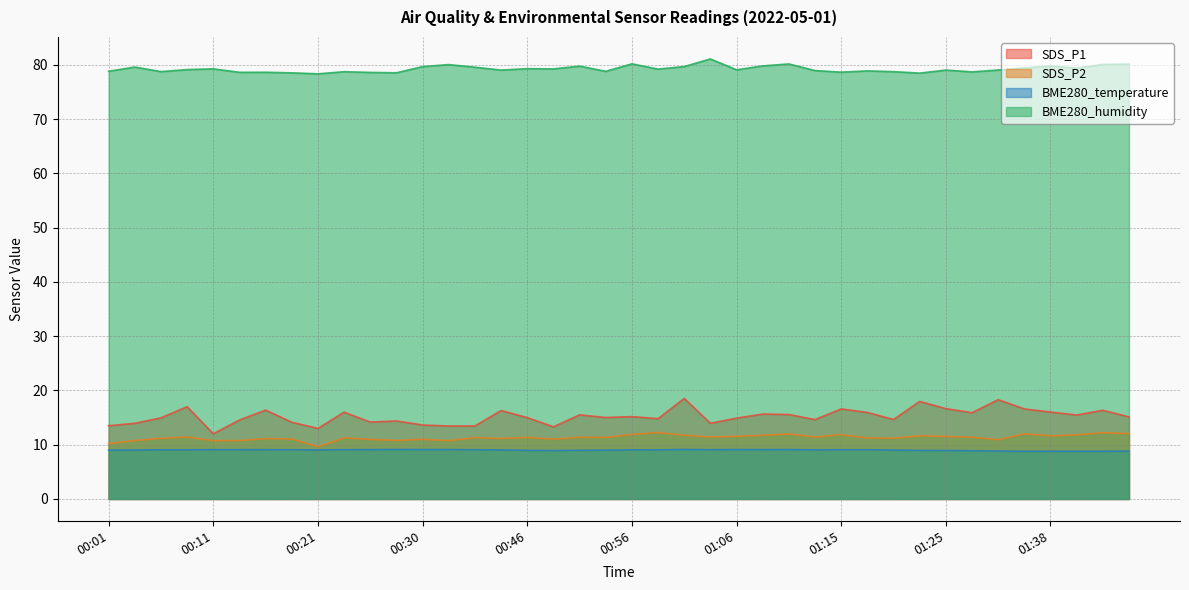

True or false: BME280_temperature and SDS_P1 cross at least once.

False